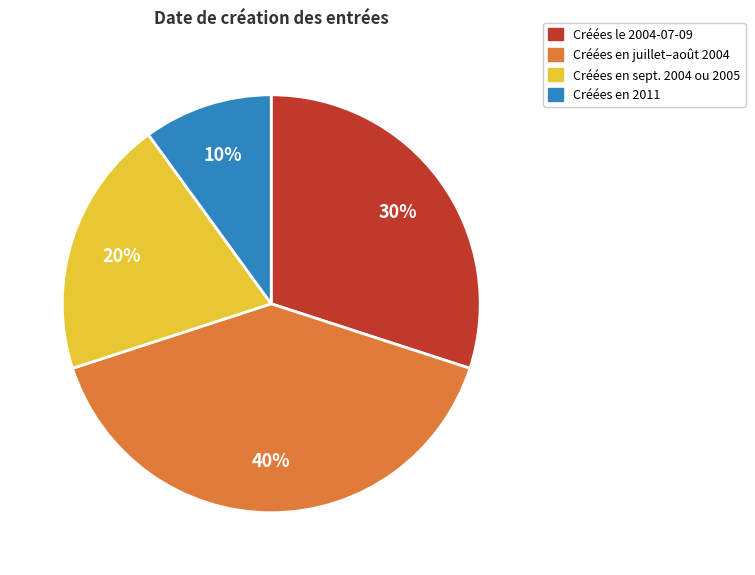

To the nearest percent, what is the difference between the largest and smallest slice percentages?

30%